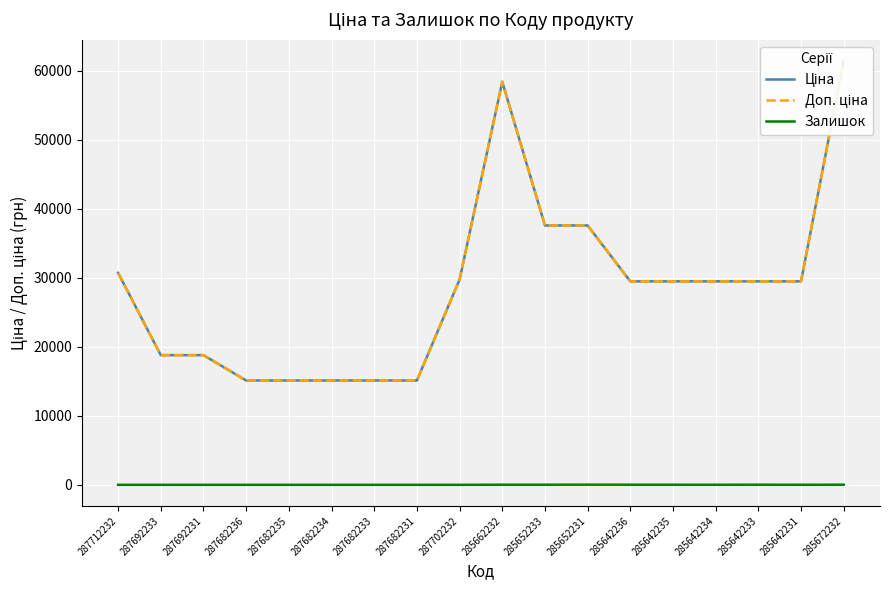

Reading left to right, list all the values displayed in this chart.

Ціна: 30717.1	18796.8	18796.8	15120.0	15120.0	15120.0	15120.0	15120.0	29747.2	58426.5	37593.6	37593.6	29491.5	29491.5	29491.5	29491.5	29491.5	61434.3
Доп. ціна: 30717.1	18796.8	18796.8	15120.0	15120.0	15120.0	15120.0	15120.0	29747.2	58426.5	37593.6	37593.6	29491.5	29491.5	29491.5	29491.5	29491.5	61434.3
Залишок: 0.0	0.0	0.0	0.0	0.0	0.0	0.0	0.0	0.0	14.0	13.0	23.0	14.0	13.0	10.0	16.0	7.0	16.0